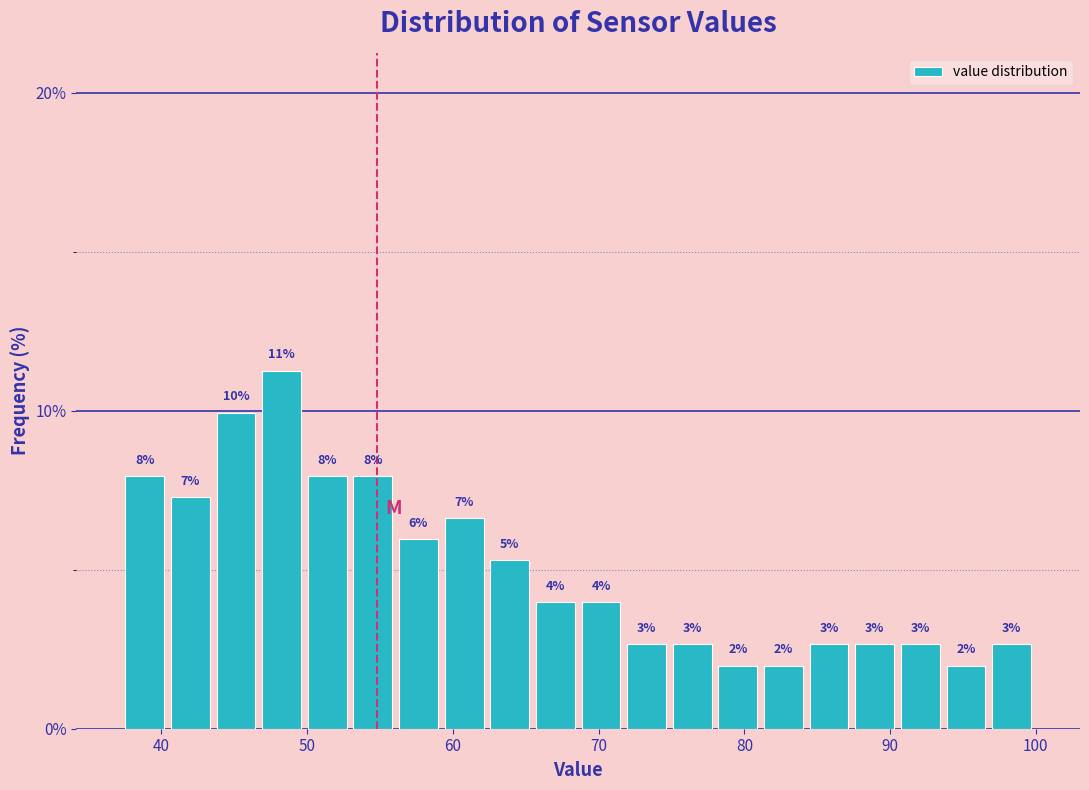

Around what value on the x-axis is the tallest bar? Give the approximate position of its centre, as read against the axis.

48